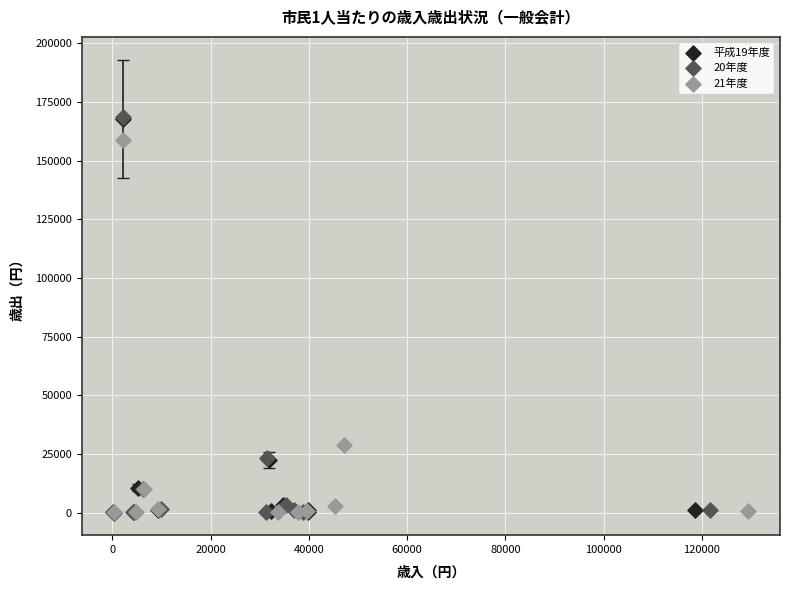

Which series has the largest Y range (max minus min)?

20年度